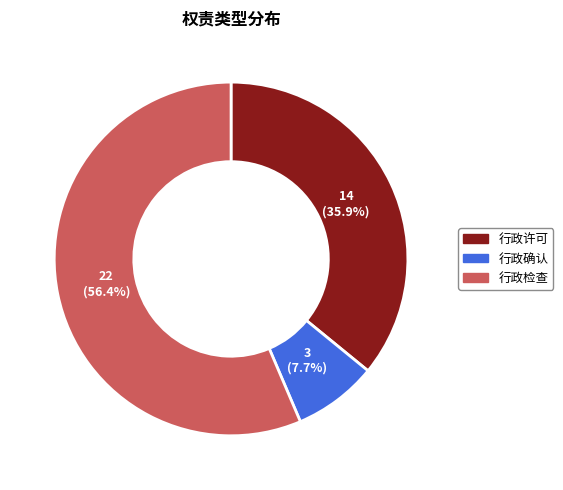

Is there any slice that represents more than half of the pie?

Yes